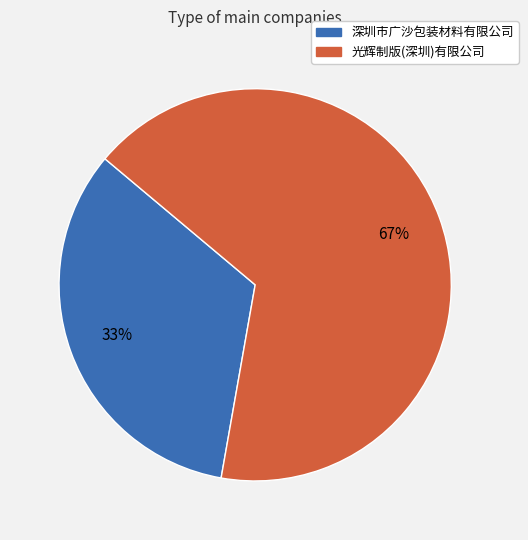

Rank the categories by value from lowest to highest.

深圳市广沙包装材料有限公司, 光辉制版(深圳)有限公司